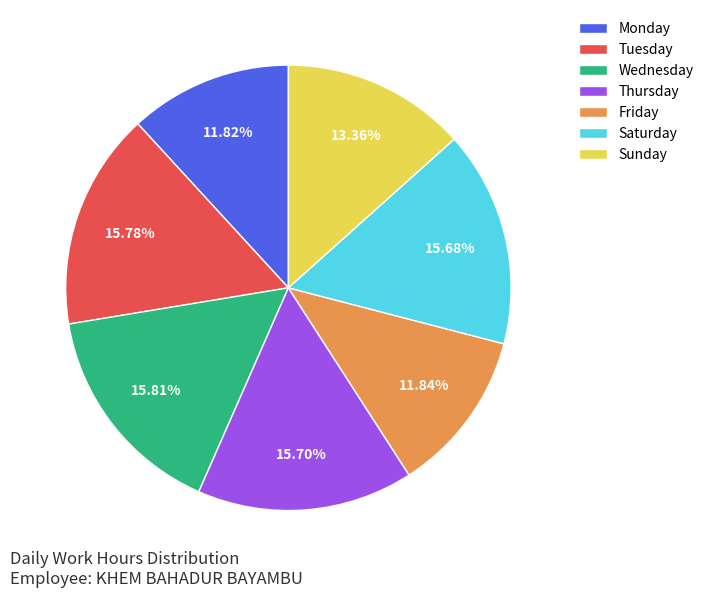

Does any single category account for the majority?

No